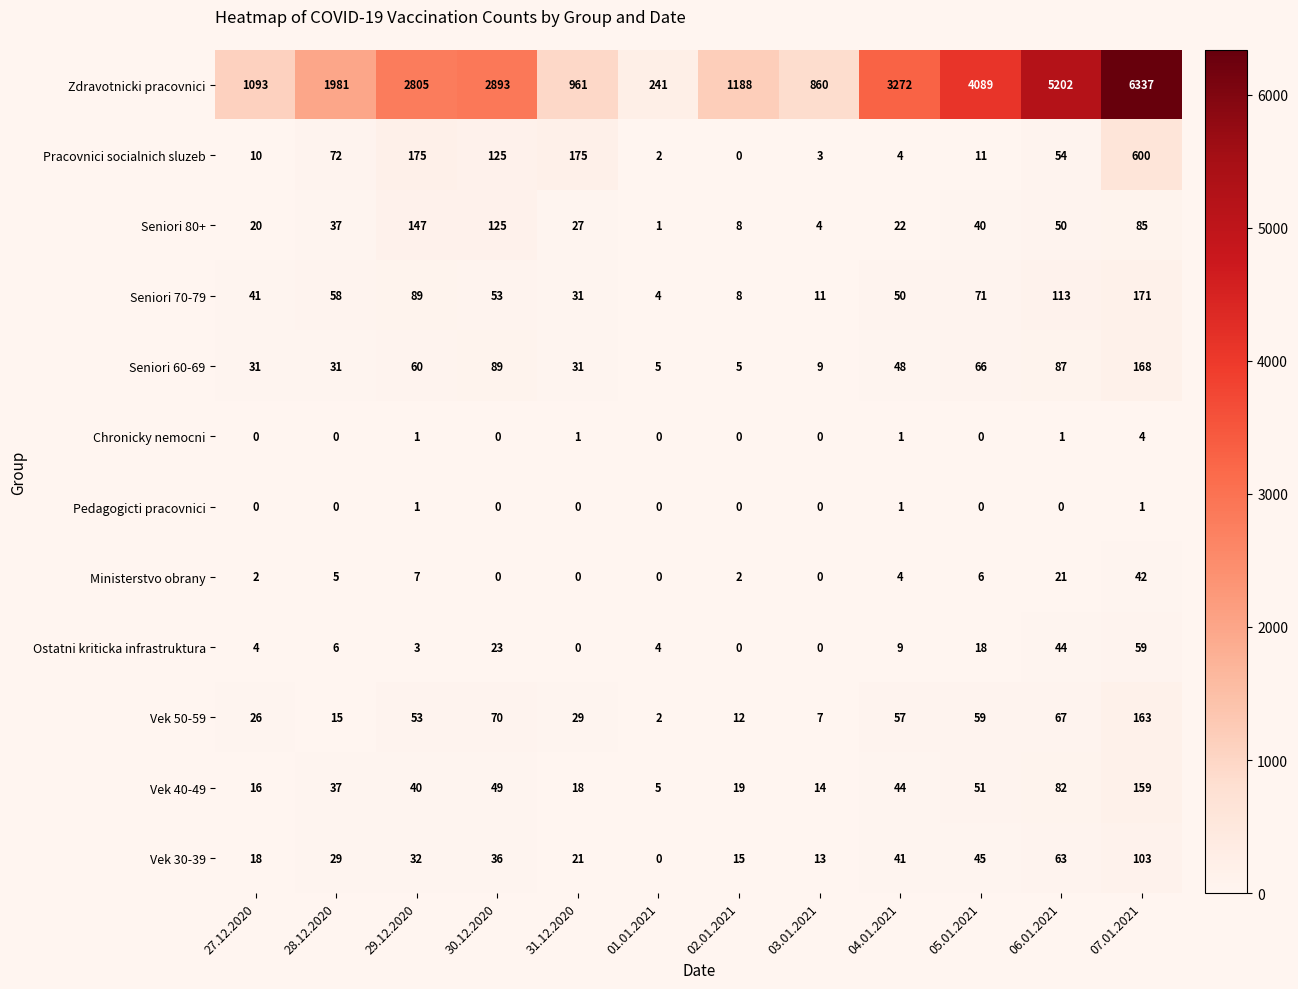

What is the difference between the Vek 30-39 values at 30.12.2020 and 04.01.2021?

5